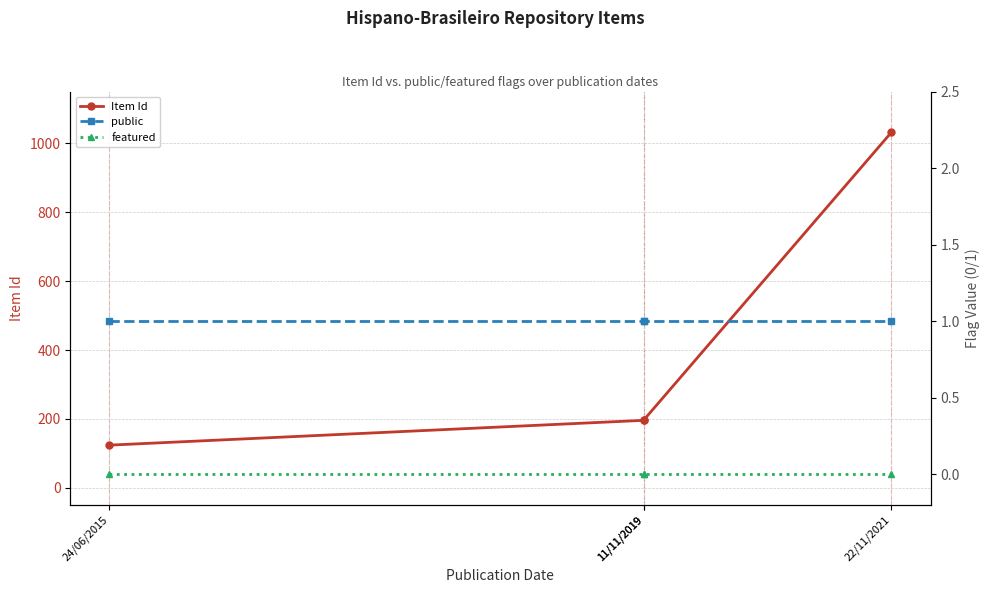

True or false: Item Id and public intersect in this chart.

False